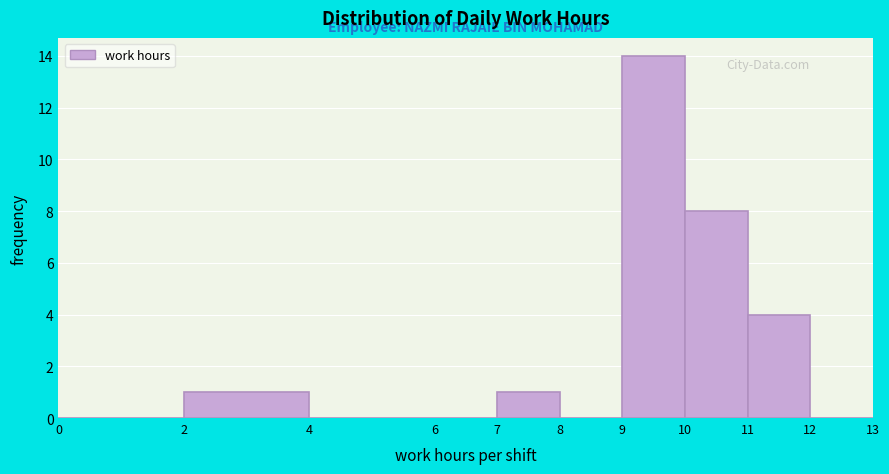

Reading left to right, transcribe this chart: for each bar, give the range it covers on the x-axis and its height. The values are not printed on the chart, so give them approximately, as read against the axis.

0 to 2: 0
2 to 4: 1
4 to 6: 0
6 to 7: 0
7 to 8: 1
8 to 9: 0
9 to 10: 14
10 to 11: 8
11 to 12: 4
12 to 13: 0